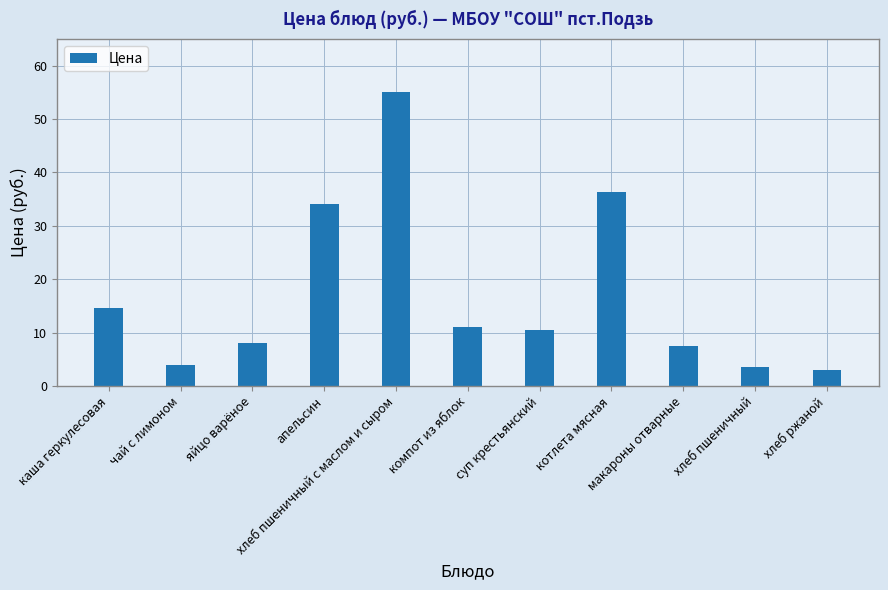

What is the difference between the maximum and second lowest values?

51.5